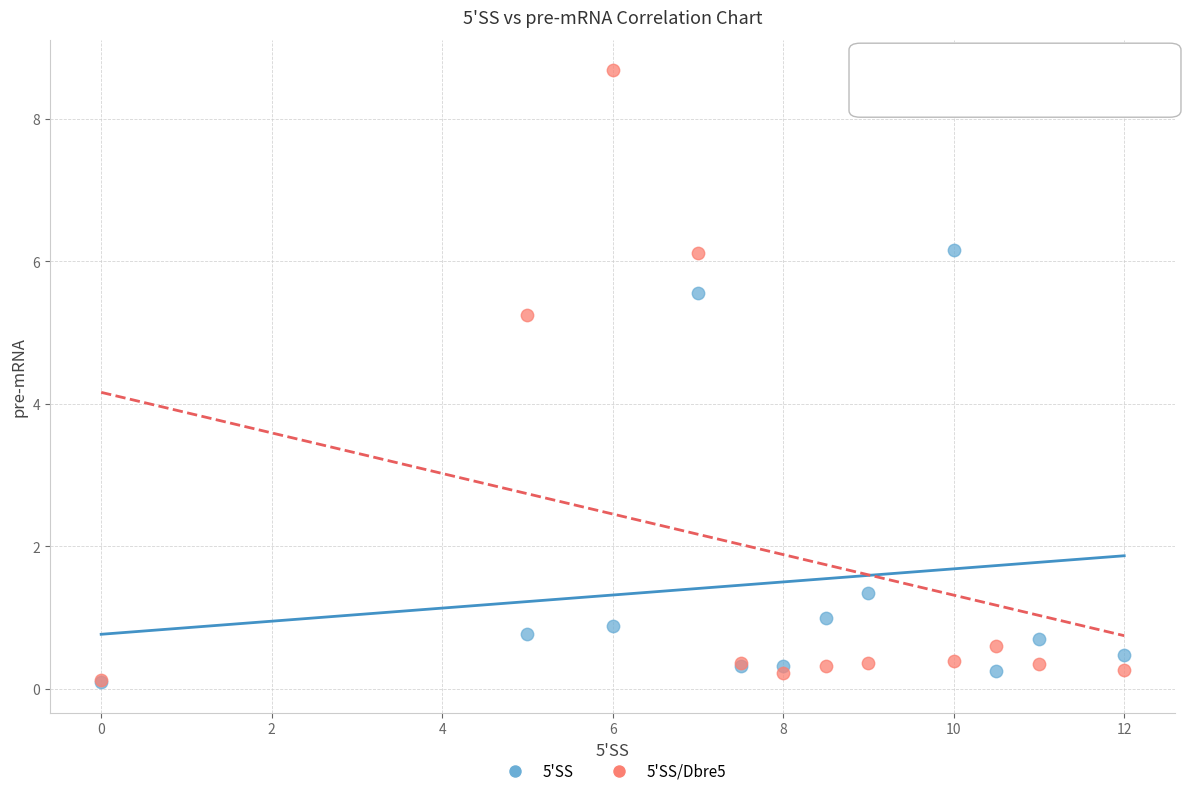

In the 5'SS series, what Y value is closest to 3?

1.3